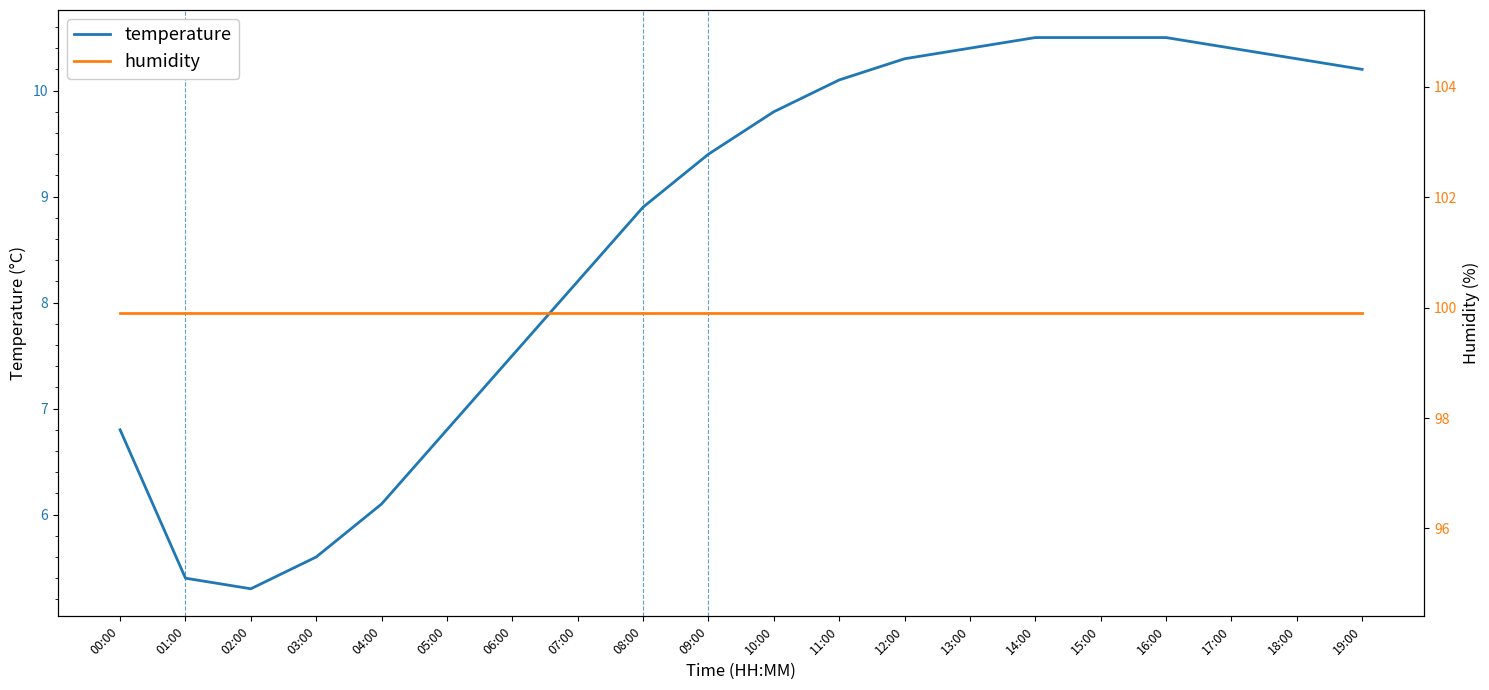

True or false: temperature and humidity cross at least once.

False